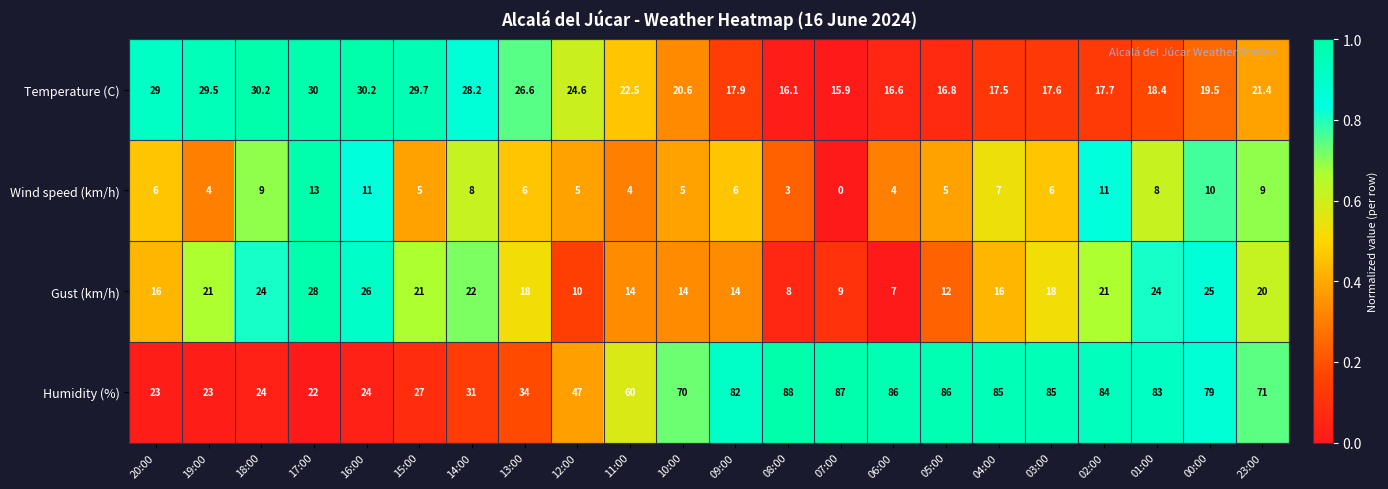

Read the Temperature (C) value at 01:00.

18.4